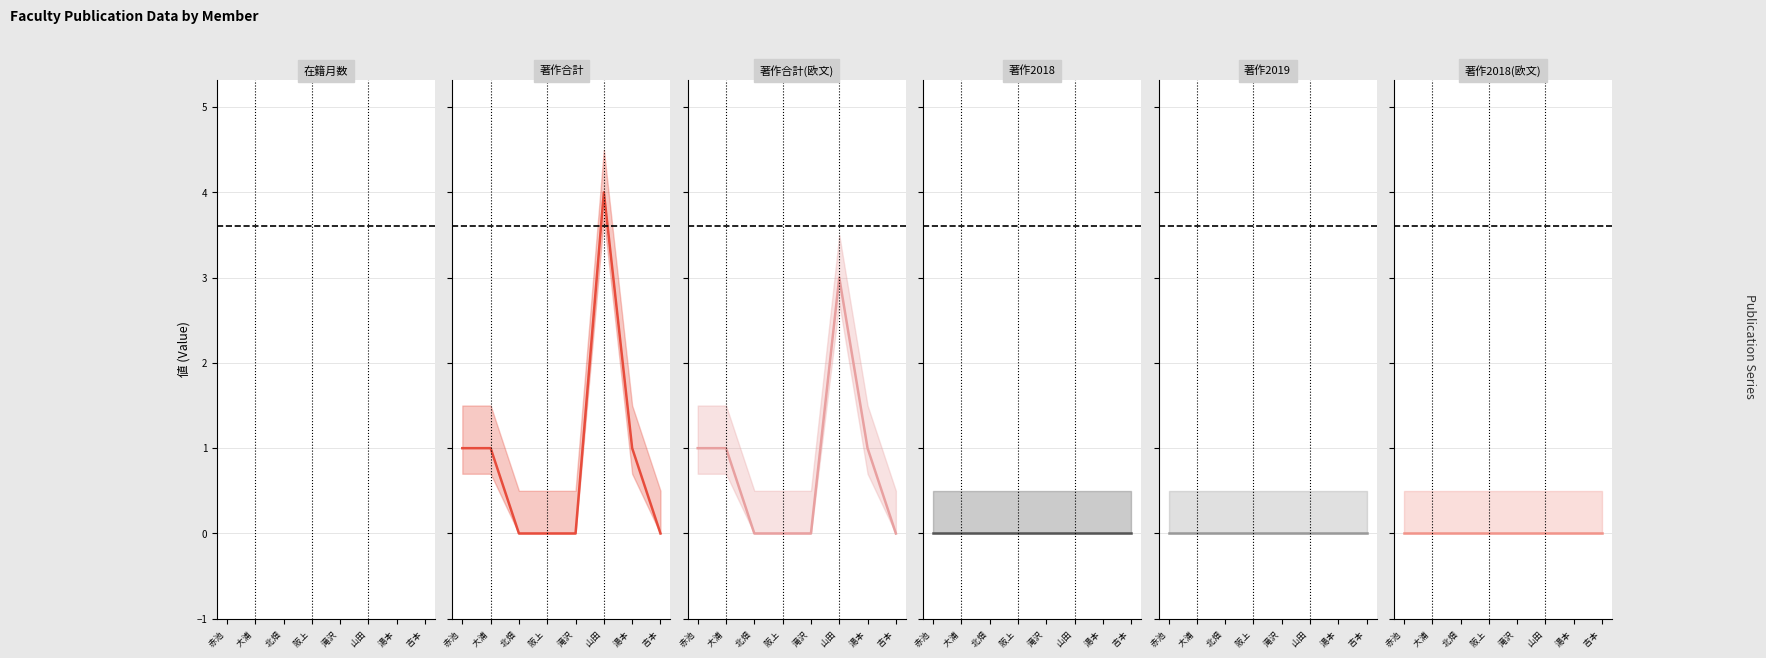

What is the spread (max minus min) of values at 湯本 ?

108